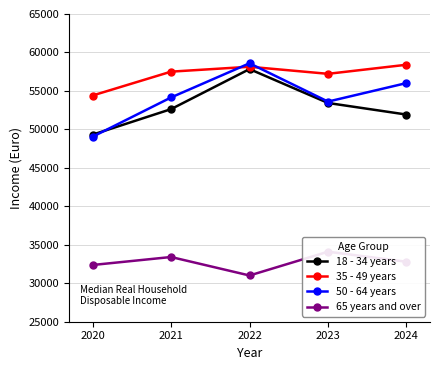

How many interior local peaks does the 18 - 34 years series have?

1